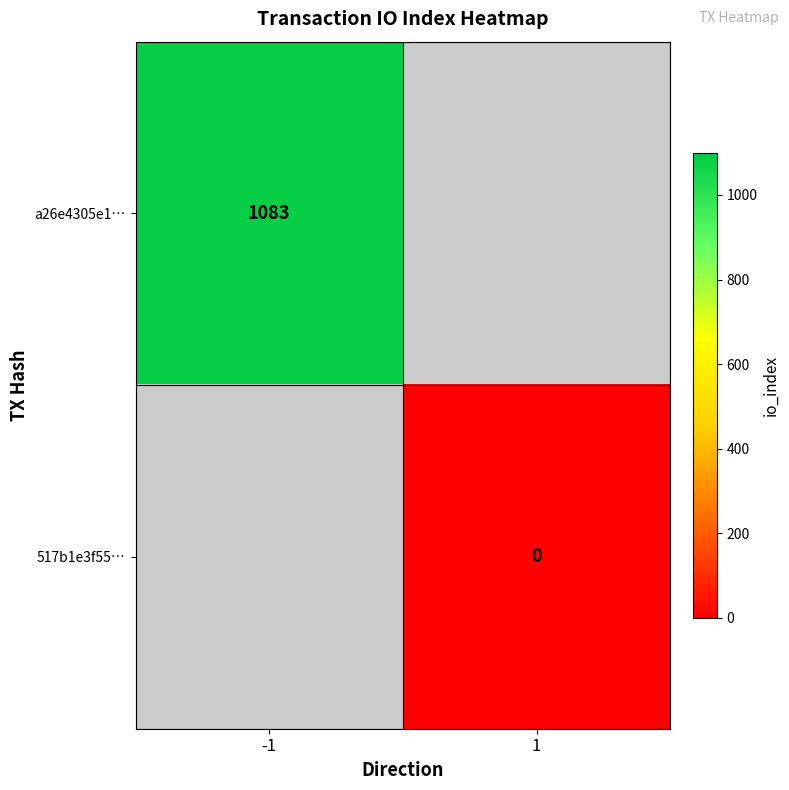

True or false: a26e4305e1… has a value of 445 at -1.

False